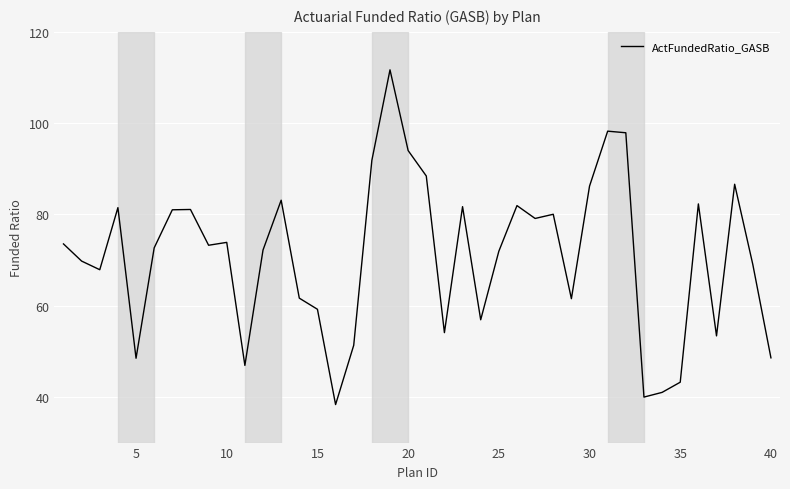

What is the smallest value displayed?

38.3